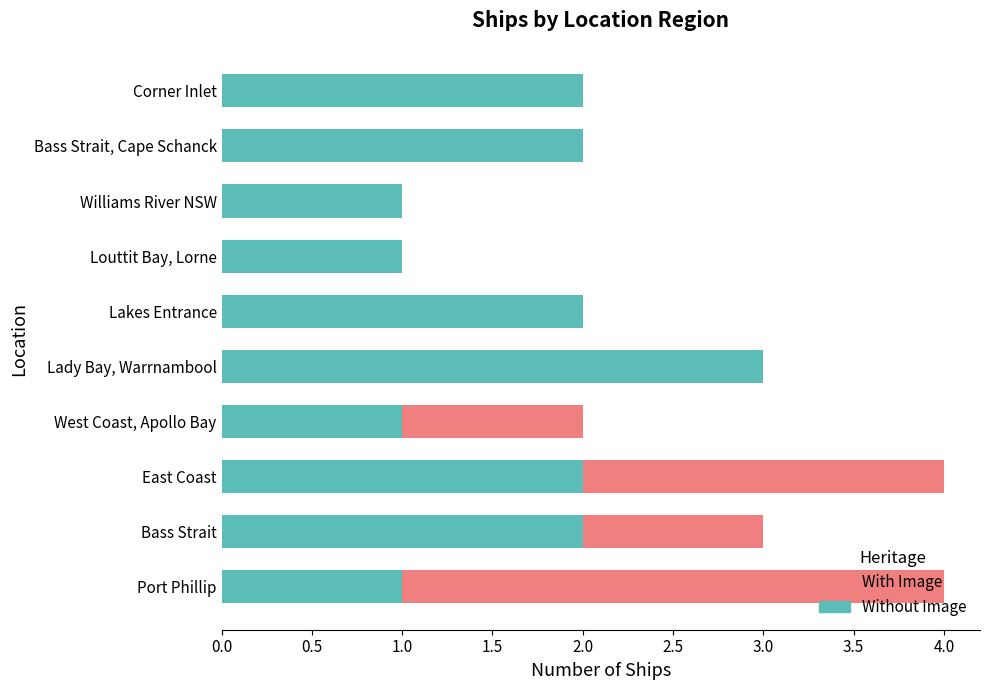

What is the total value across all series at Lady Bay, Warrnambool?

3